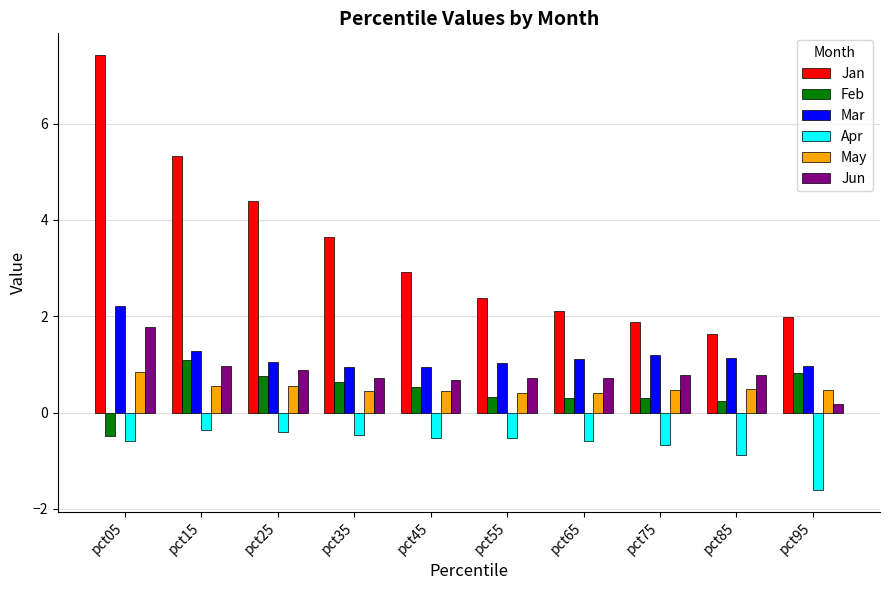

What is the sum of the Jan values at pct85 and pct65?

3.7